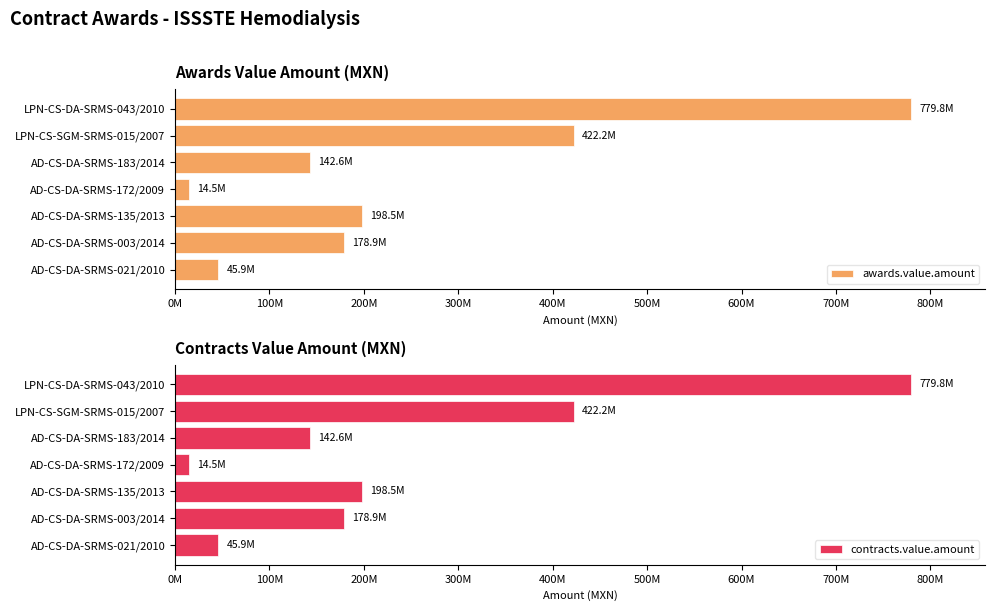

Between LPN-CS-SGM-SRMS-015/2007 and AD-CS-DA-SRMS-021/2010, which is larger?

LPN-CS-SGM-SRMS-015/2007